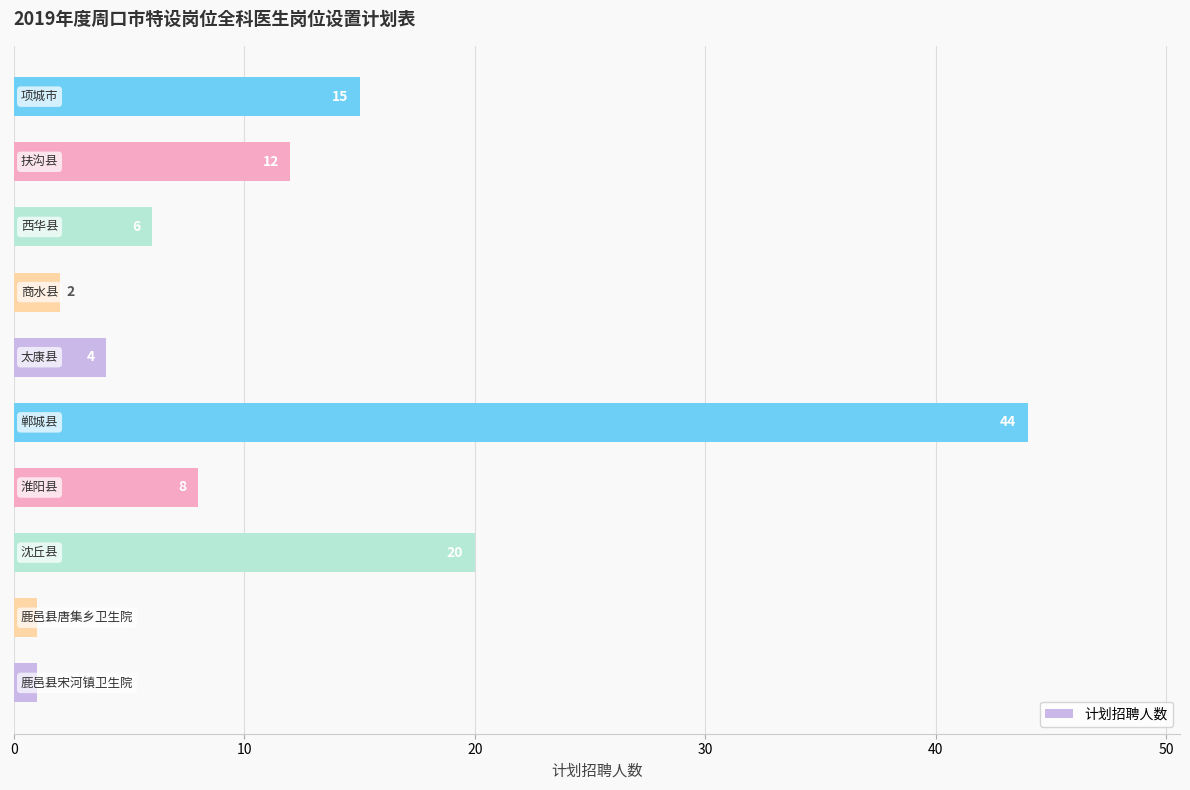

What is the maximum value shown in the chart?

44